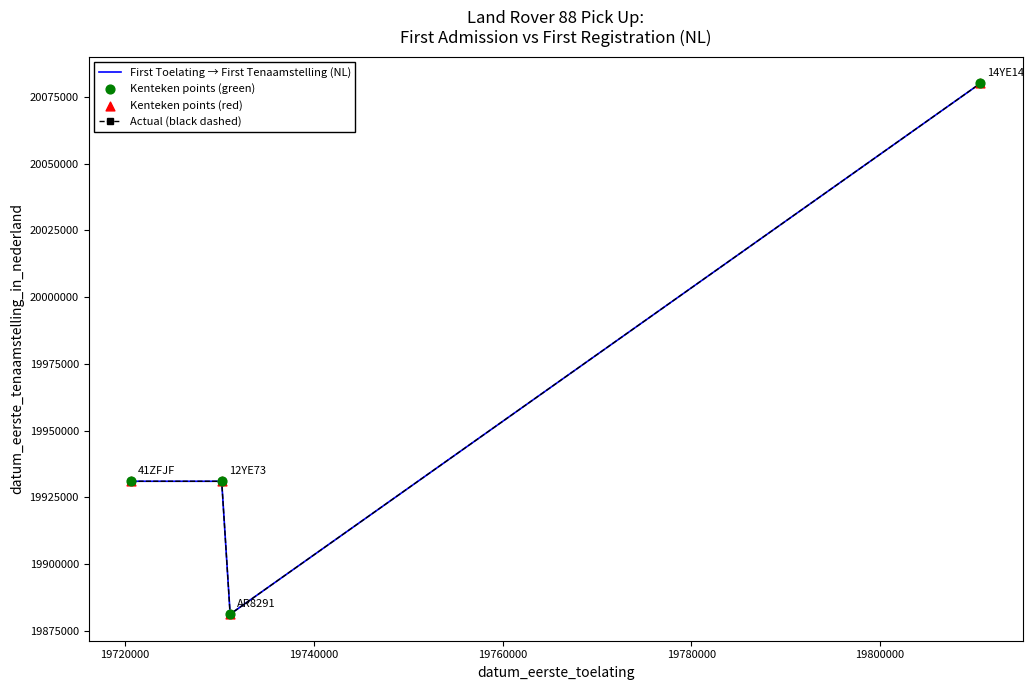

Which series has the largest total across all categories?

First Toelating → First Tenaamstelling (NL)